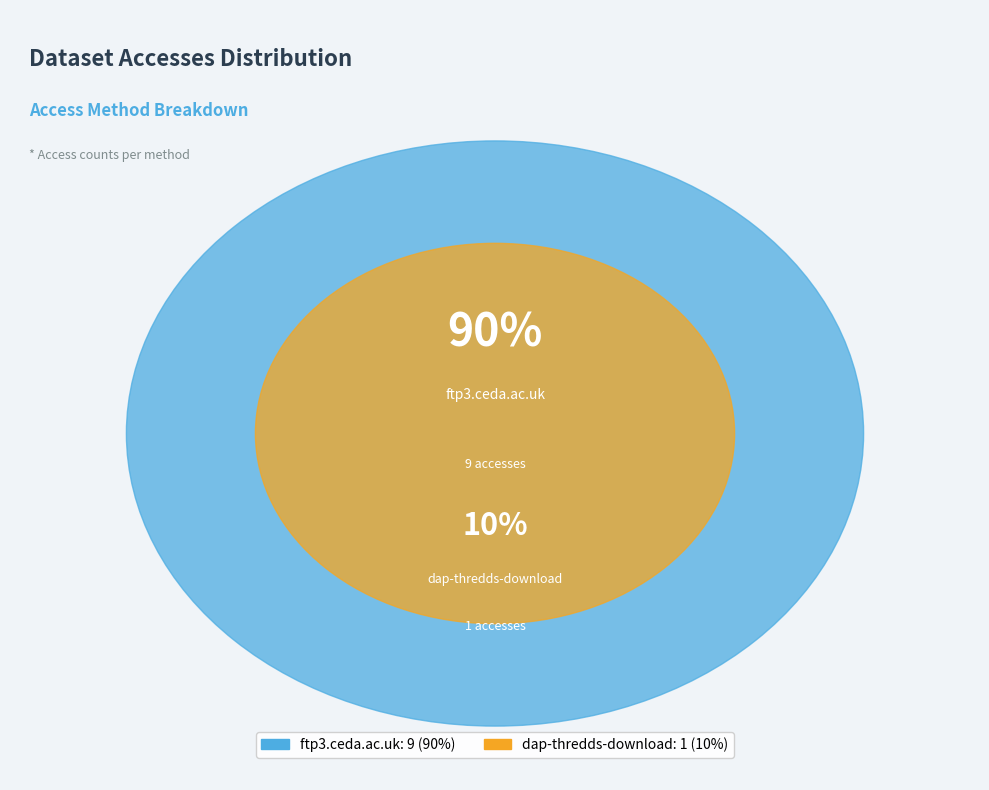

How many slices are in this pie chart?

2